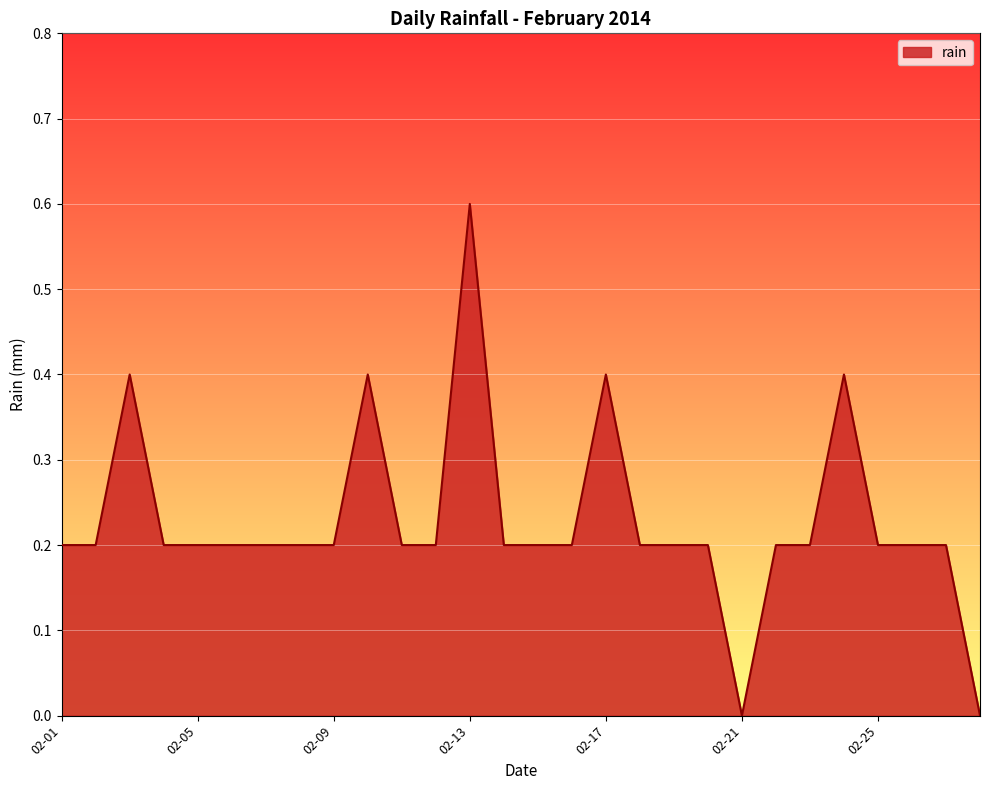

What is the greatest value displayed?

0.6